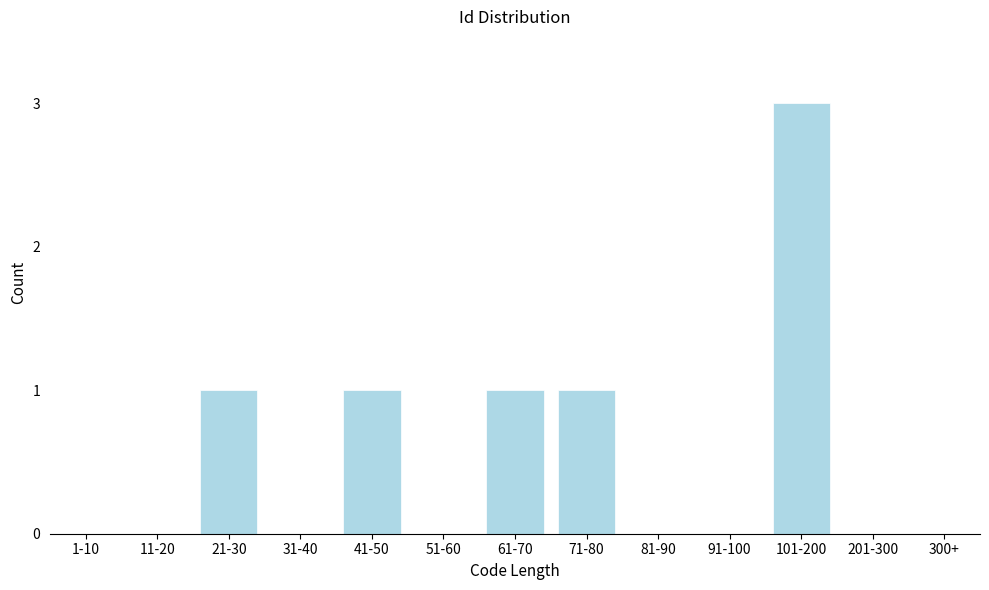

Reading right to left, list all the values displayed in this chart.

300+=0	201-300=0	101-200=3	91-100=0	81-90=0	71-80=1	61-70=1	51-60=0	41-50=1	31-40=0	21-30=1	11-20=0	1-10=0